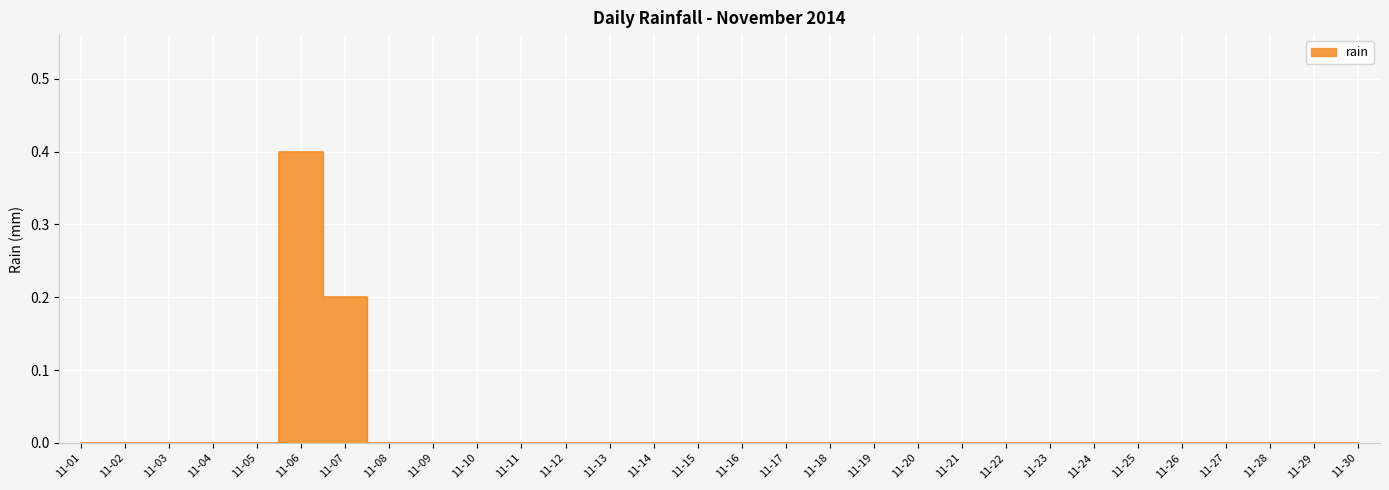

How many values are above zero?

2